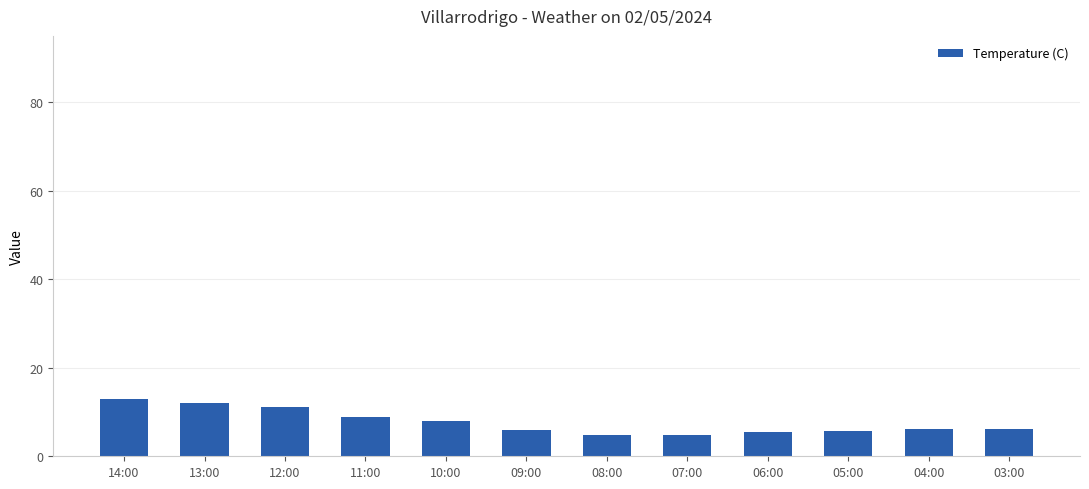

What is the approximate value at 05:00?

5.6